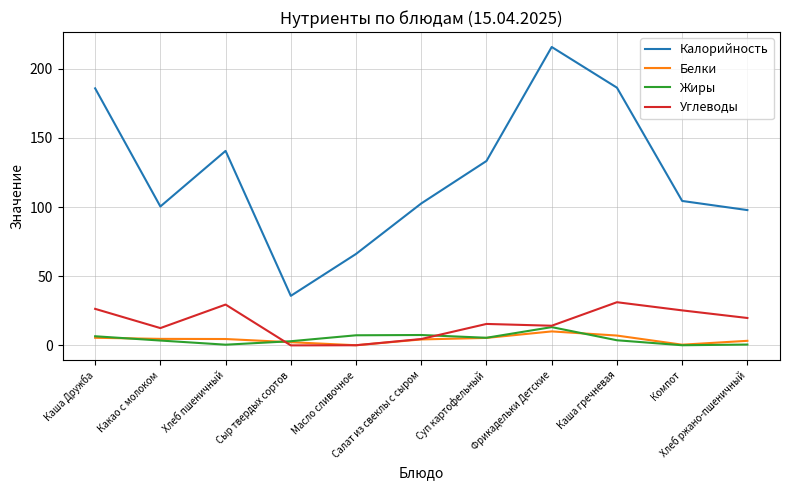

How many interior local valleys does the Калорийность series have?

2